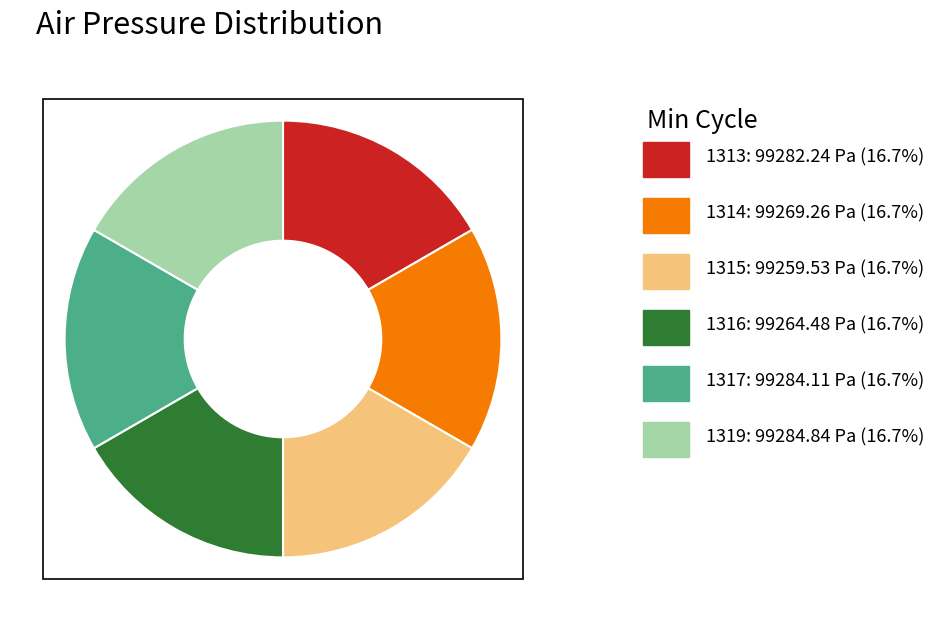

Is there any slice that represents more than half of the pie?

No